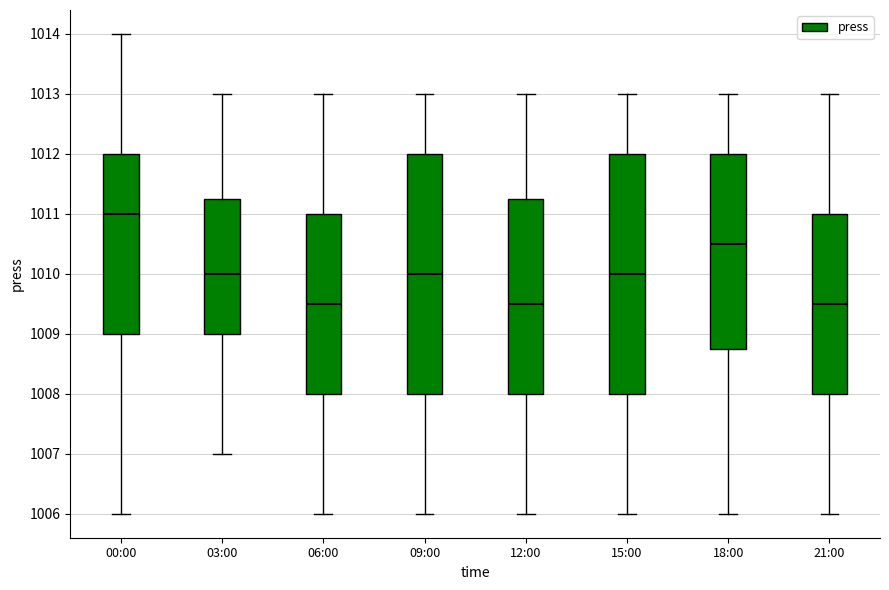

Reading left to right, transcribe this box plot: for each box, give where its median line is, the range the box spans, and where its two whiskers end, as read against the y-axis. The values are not printed on the chart, so give them approximately, as read against the axis.

00:00: median 1011.0, box 1009.0 to 1012.0, whiskers 1006.0 to 1014.0
03:00: median 1010.0, box 1009.0 to 1011.3, whiskers 1007.0 to 1013.0
06:00: median 1009.5, box 1008.0 to 1011.0, whiskers 1006.0 to 1013.0
09:00: median 1010.0, box 1008.0 to 1012.0, whiskers 1006.0 to 1013.0
12:00: median 1009.5, box 1008.0 to 1011.3, whiskers 1006.0 to 1013.0
15:00: median 1010.0, box 1008.0 to 1012.0, whiskers 1006.0 to 1013.0
18:00: median 1010.5, box 1008.8 to 1012.0, whiskers 1006.0 to 1013.0
21:00: median 1009.5, box 1008.0 to 1011.0, whiskers 1006.0 to 1013.0